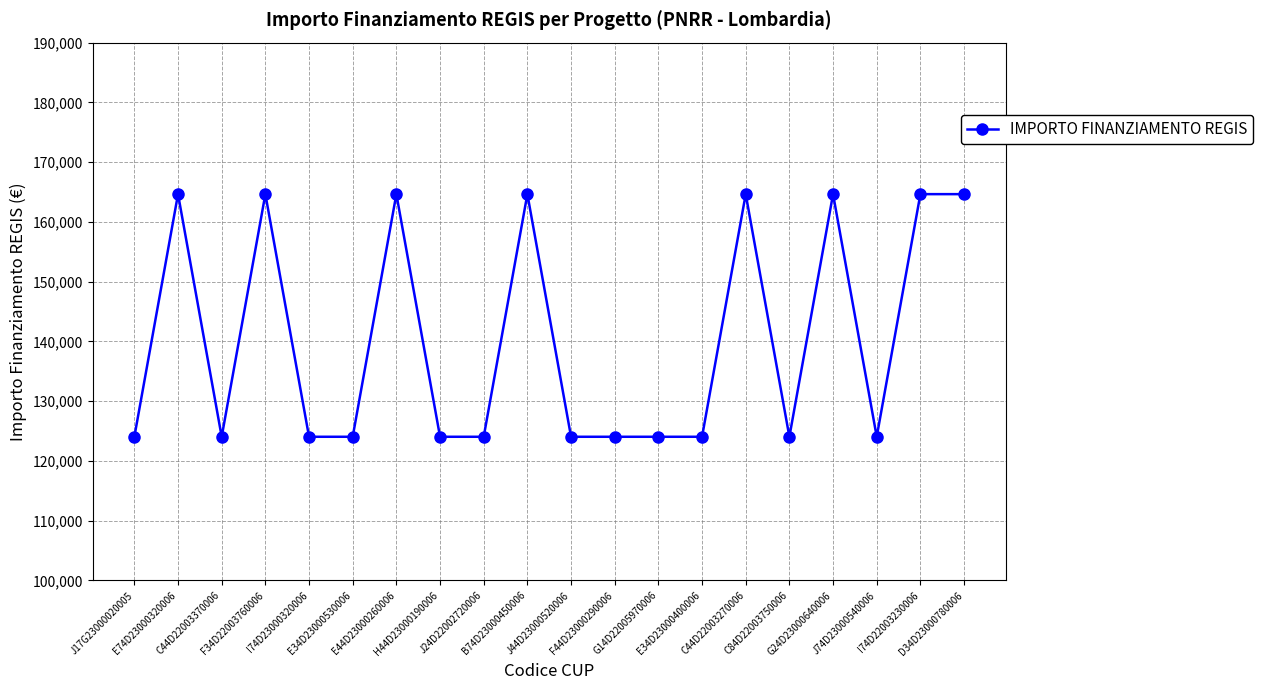

What is the sum of the values at F34D22003760006 and F44D23000290006?

288688.8